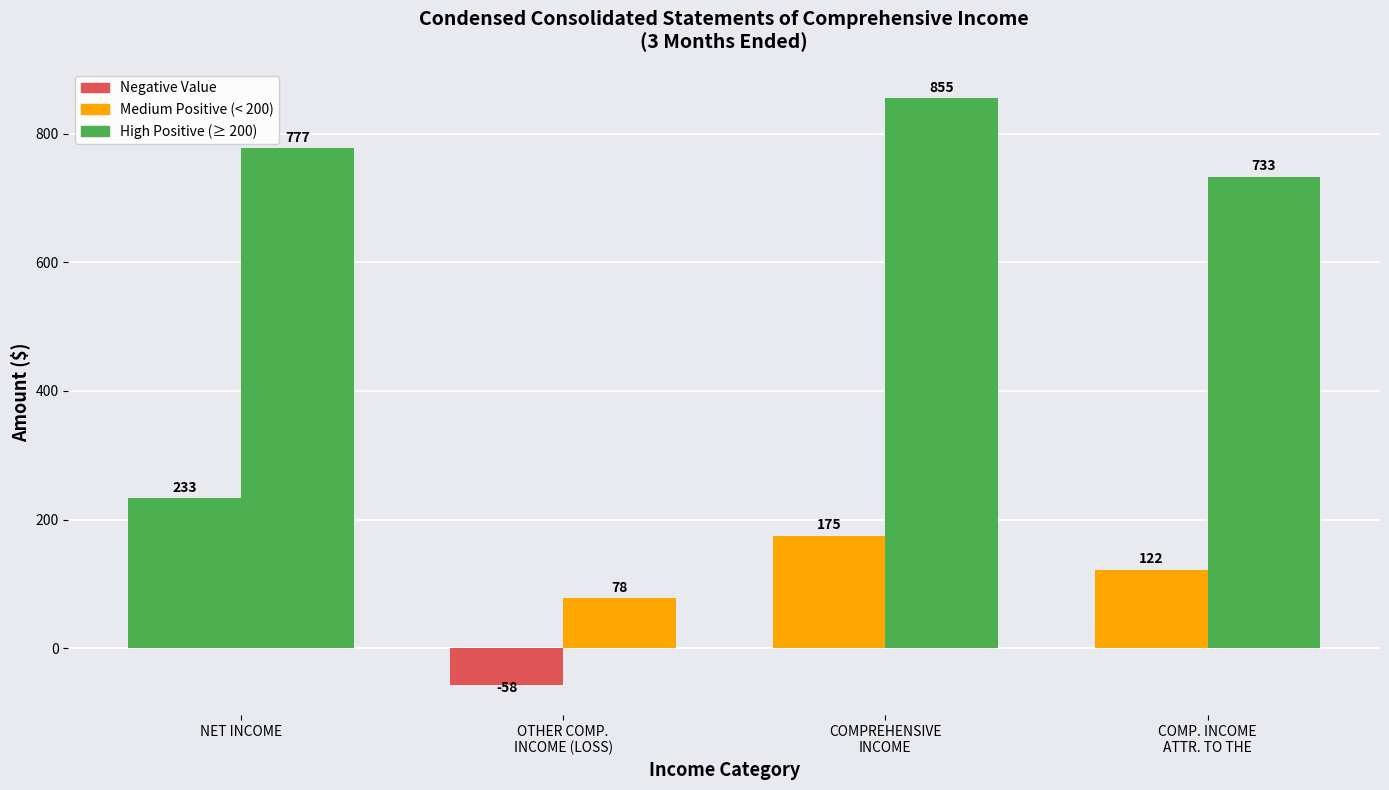

How many bars are there in each group?

2